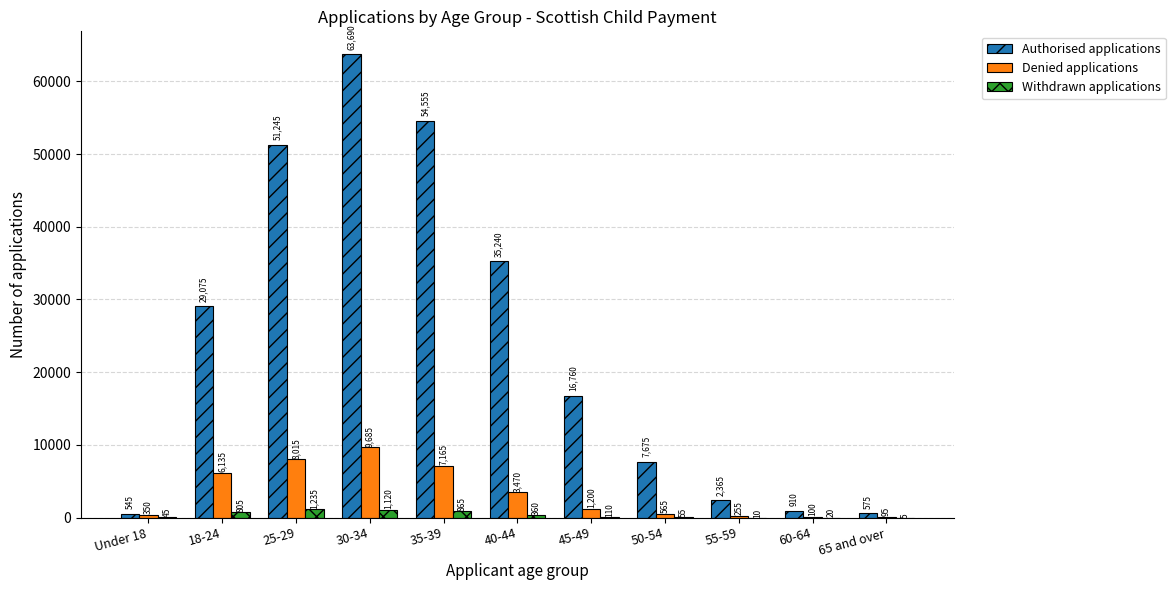

The Authorised applications series shows 91408 at 25-29. True or false?

False